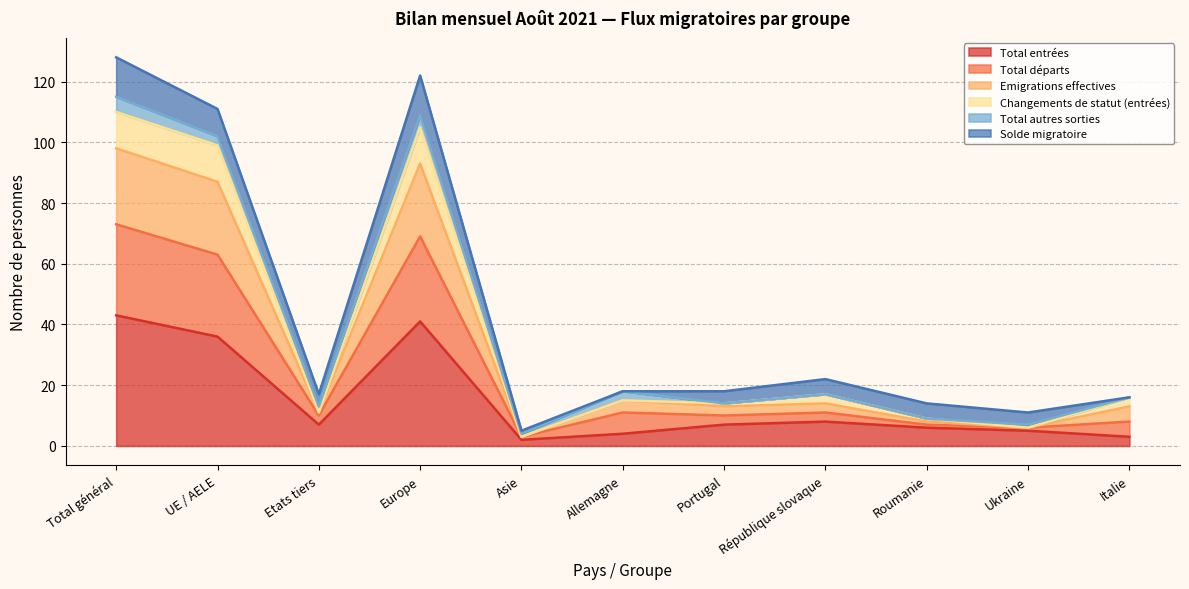

What is the maximum value for Total entrées?

43